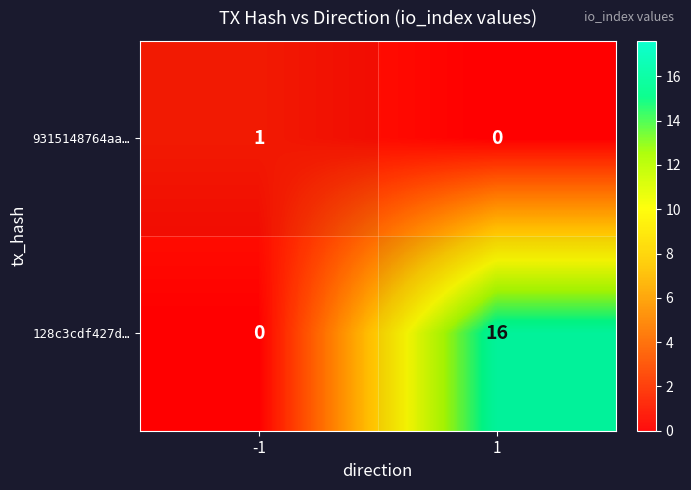

Count the 9315148764aa… values in the range 0 to 1.

2